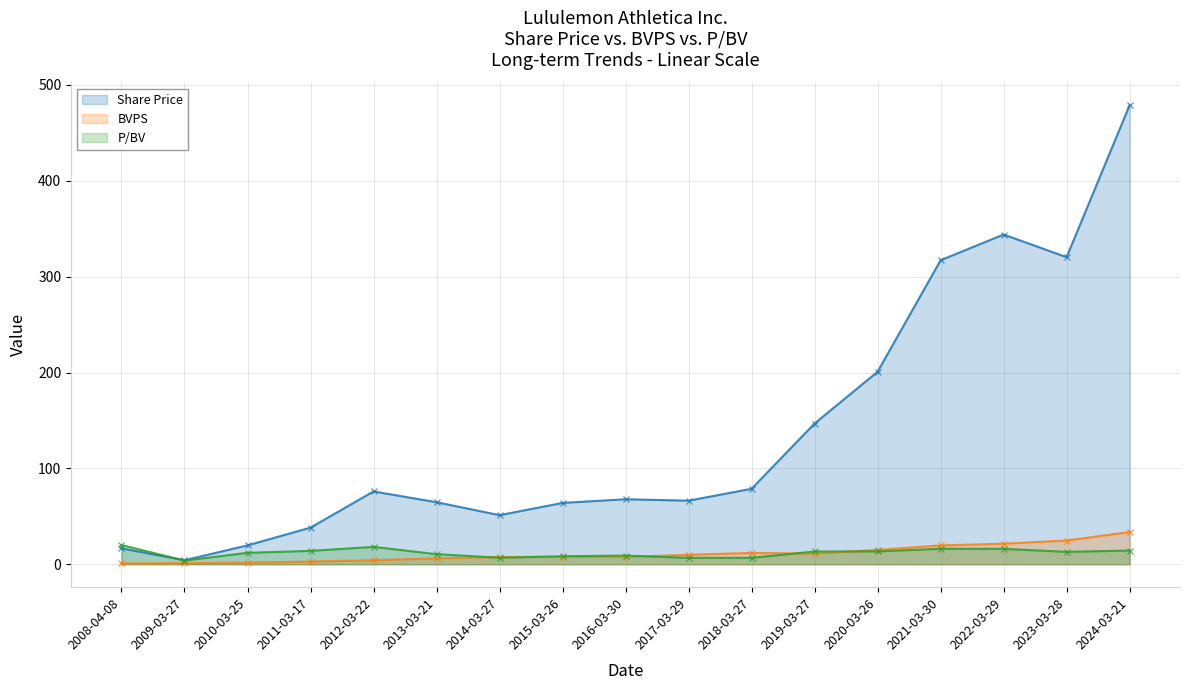

What is the minimum value shown in the chart?

0.8